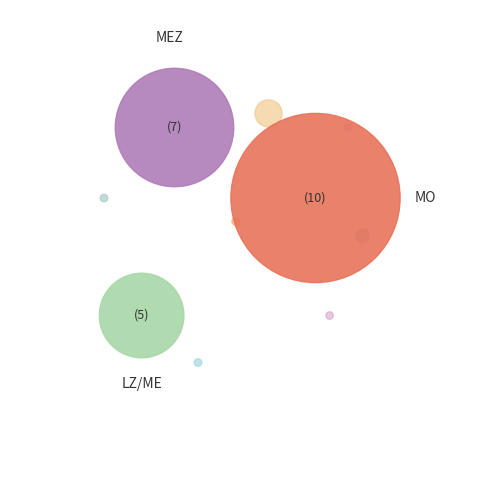

Is the sum of MO and PVR greater than half?

No